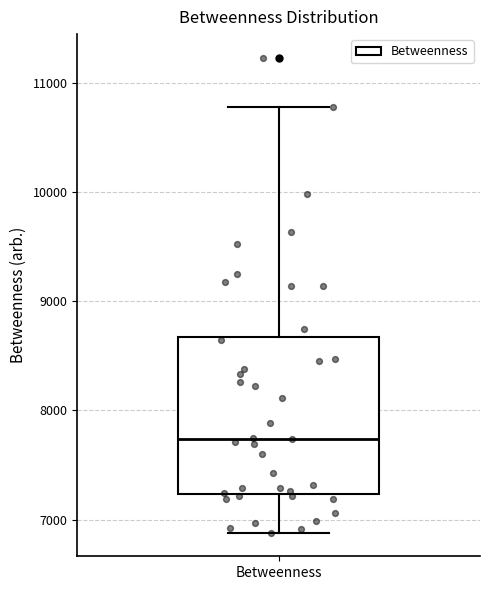

Transcribe this box plot: give where the median line is, the range the box spans, and where the two whiskers end, as read against the y-axis. The values are not printed on the chart, so give them approximately, as read against the axis.

median 7700, box 7200 to 8700, whiskers 6900 to 10800